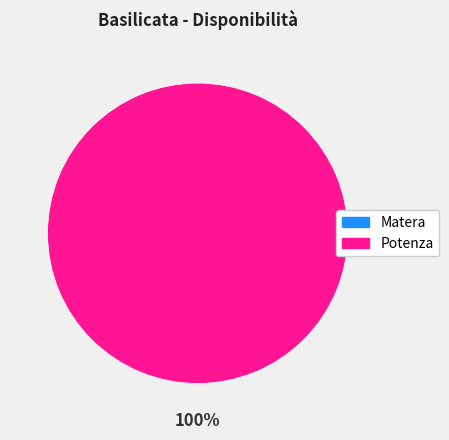

Which slice is the smallest?

Matera